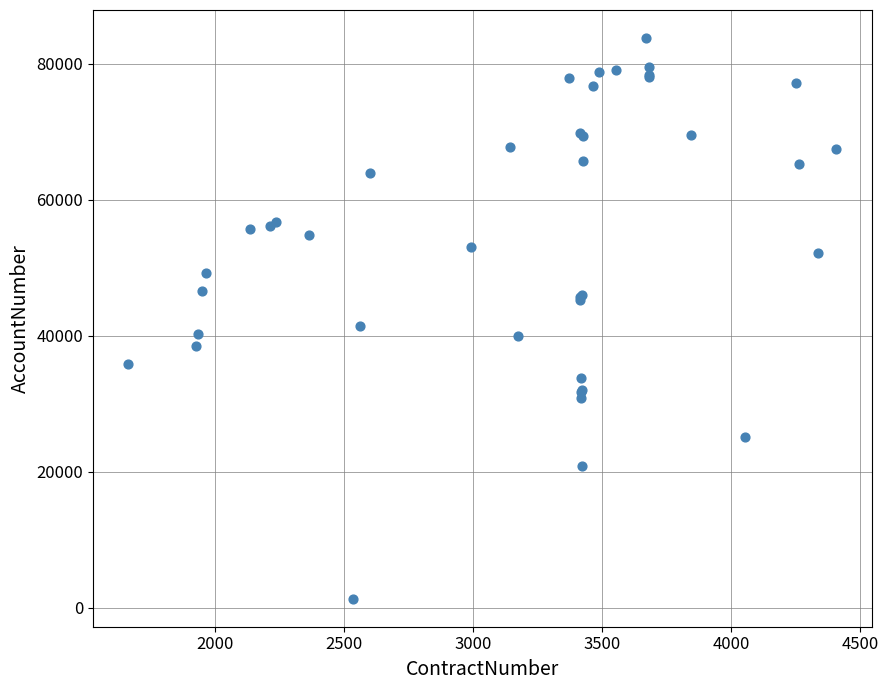

What Y value in the scatter plot is closest to 42550?

41419